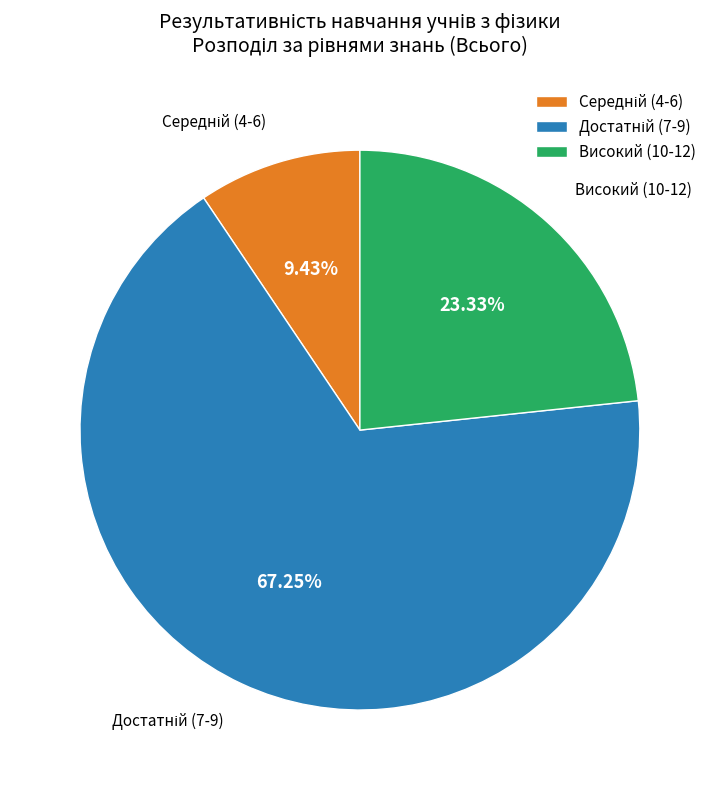

Is there any slice that represents more than half of the pie?

Yes